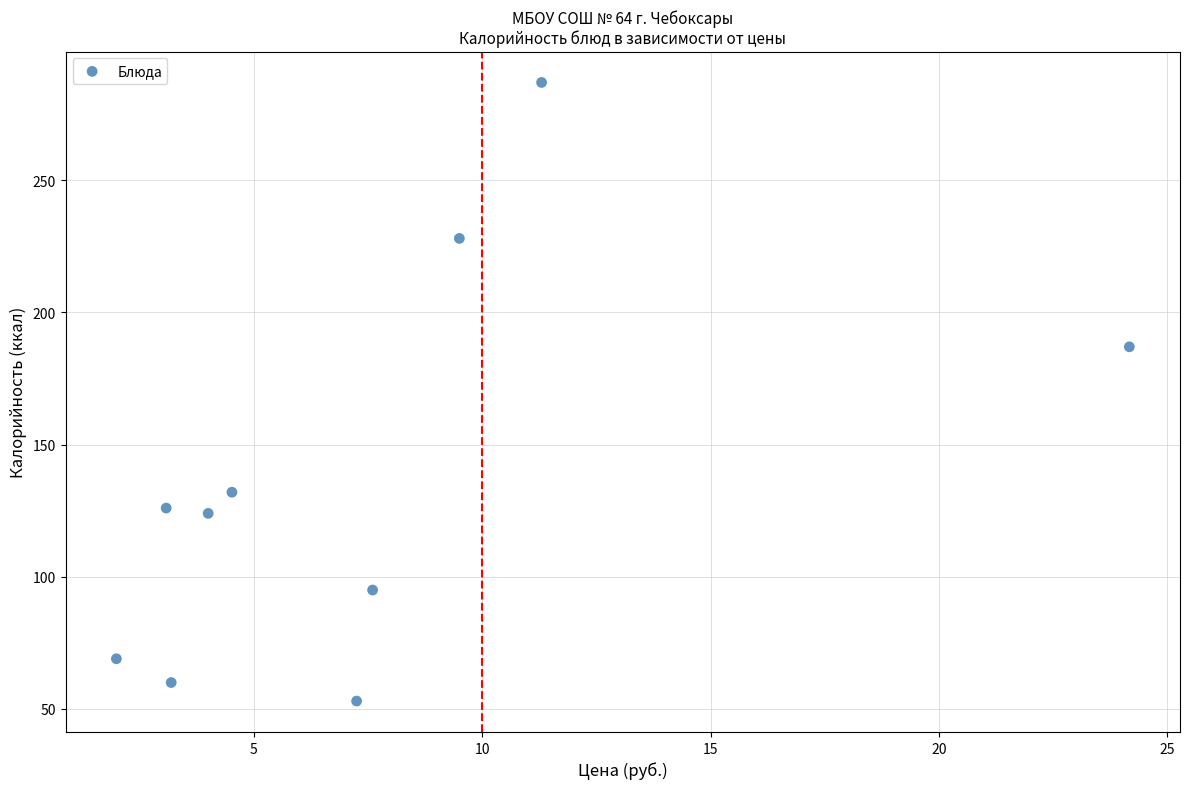

What is the average Y value?

136